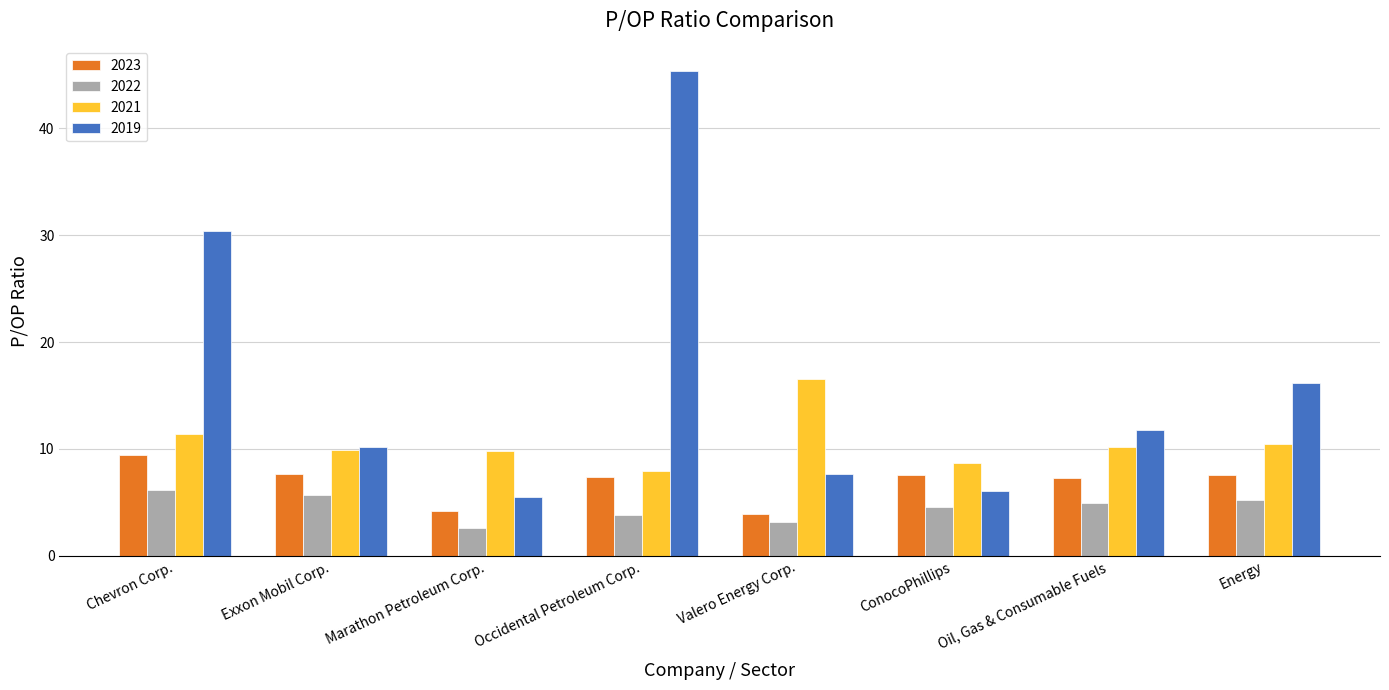

How many data points does each series have?

8